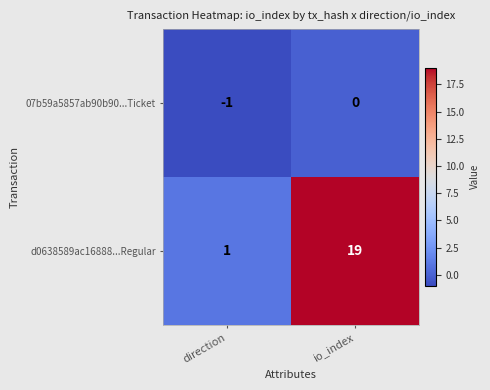

What is the total value across all series at io_index?

19